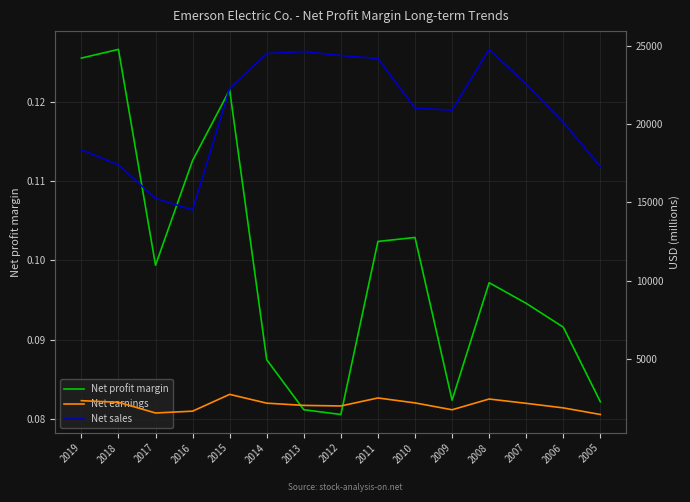

In Net profit margin, how many points are lower than both neighbors (excluding endpoints)?

3